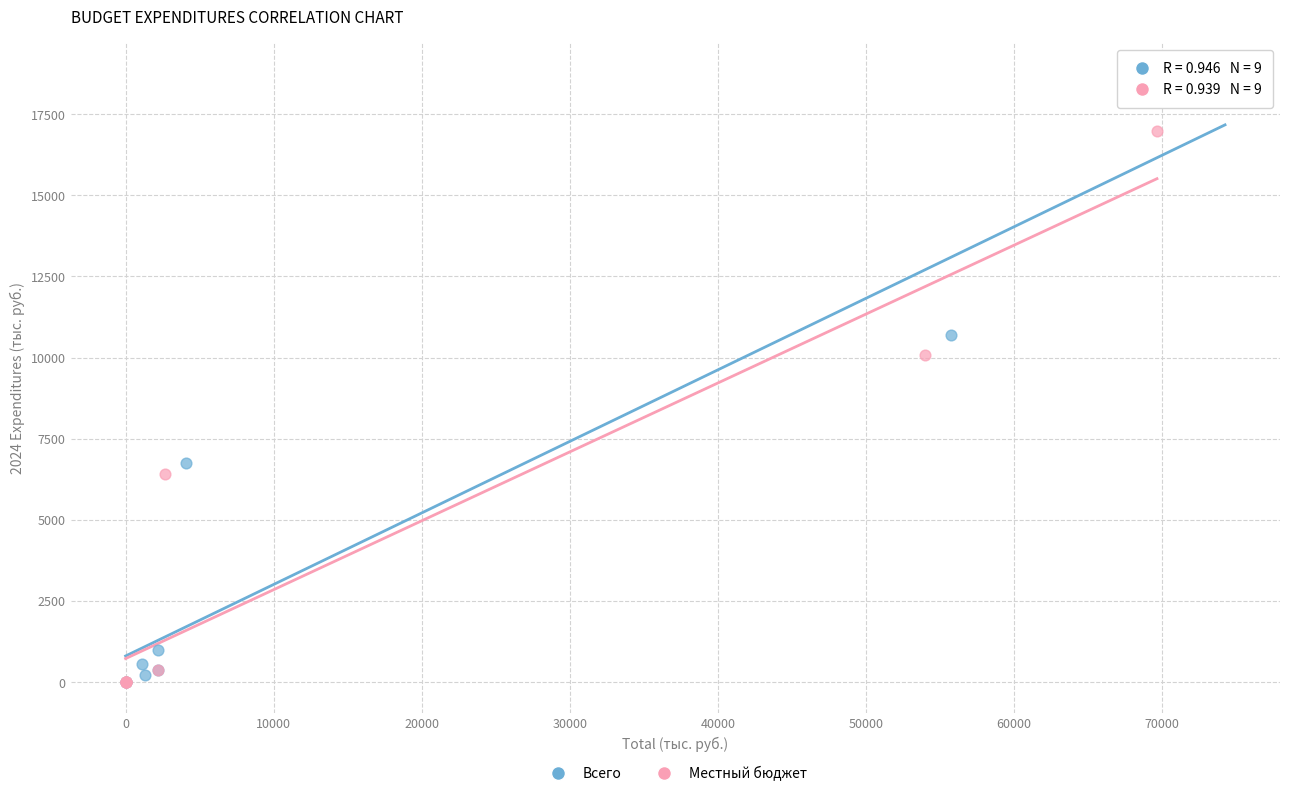

What are all the series names shown in the legend?

Всего, Местный бюджет